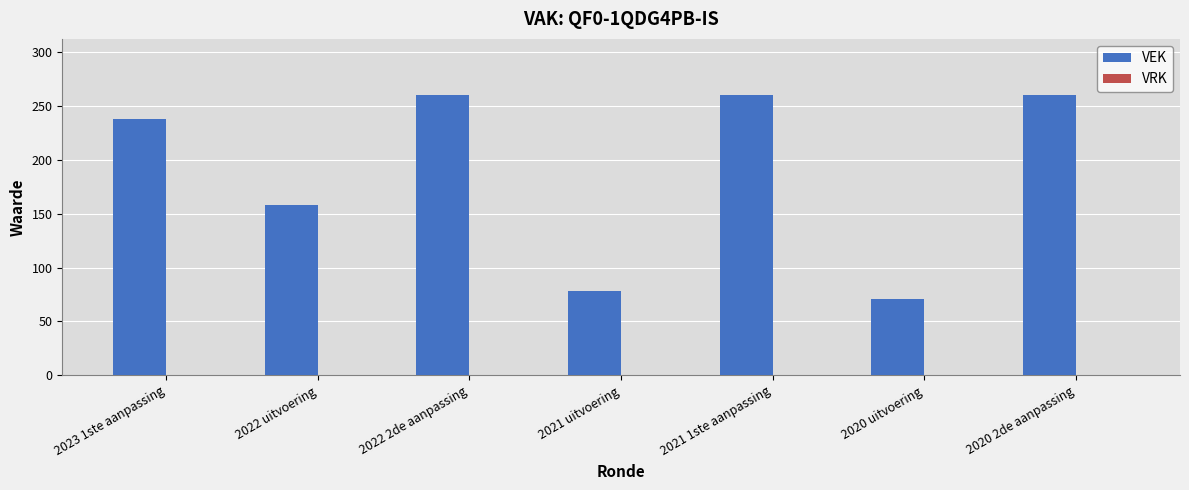

What is the maximum value shown in the chart?

260